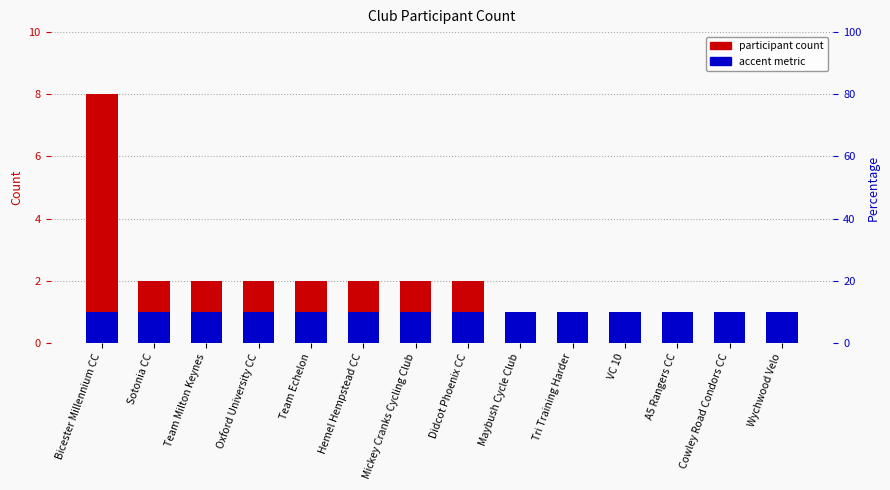

What is the approximate value of accent metric at Team Echelon?

1